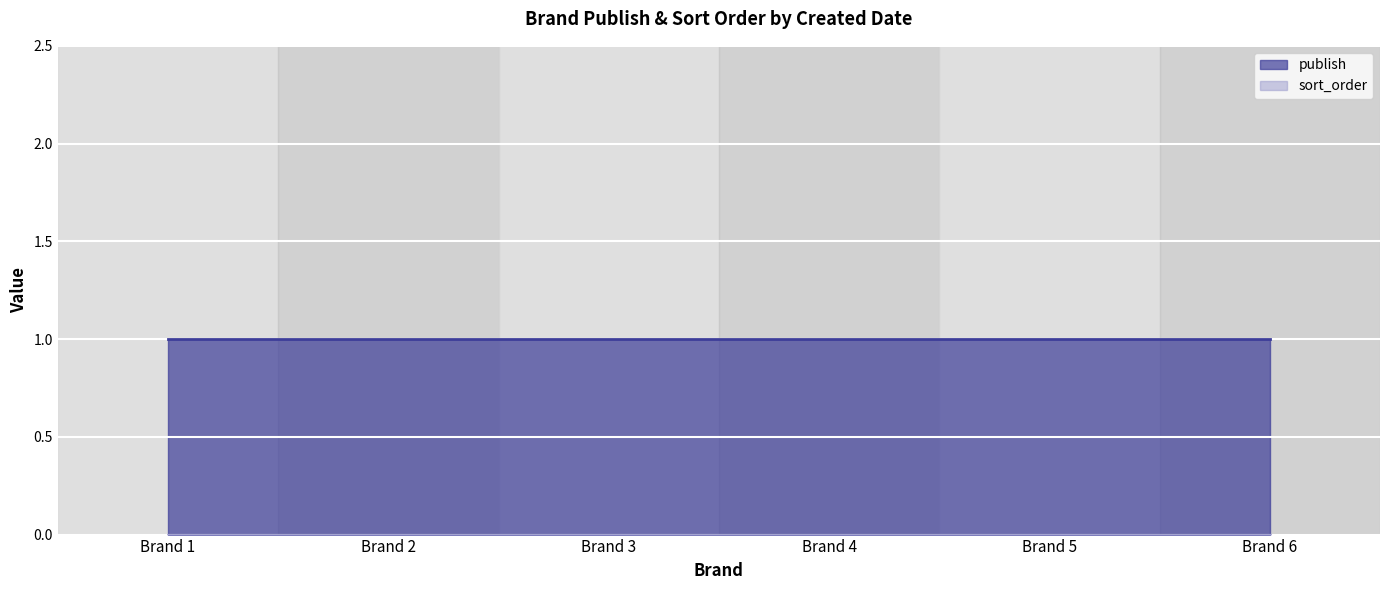

Reading left to right, list all the values displayed in this chart.

publish: 2014-9-26=1	2014-10-6=1	2014-10-6=1	2014-10-6=1	2014-10-6=1	2014-10-6=1
sort_order: 2014-9-26=0	2014-10-6=0	2014-10-6=0	2014-10-6=0	2014-10-6=0	2014-10-6=0